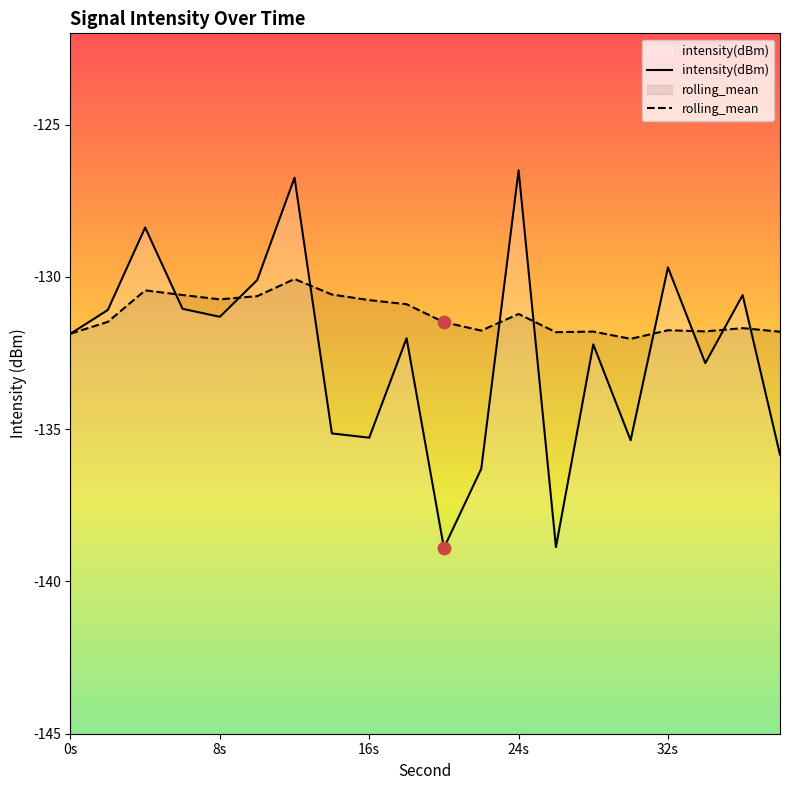

Which series has the largest Y range (max minus min)?

intensity(dBm)